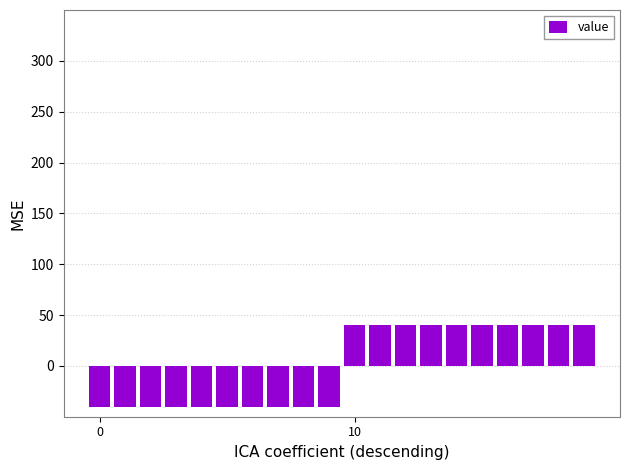

Does the chart contain stacked bars?

No